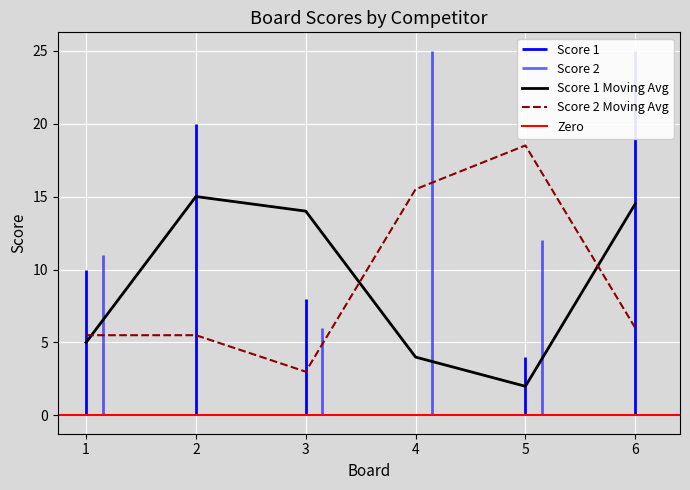

Which series ends up on top after the final intersection of Score 1 Moving Avg and Score 2 Moving Avg?

Score 1 Moving Avg